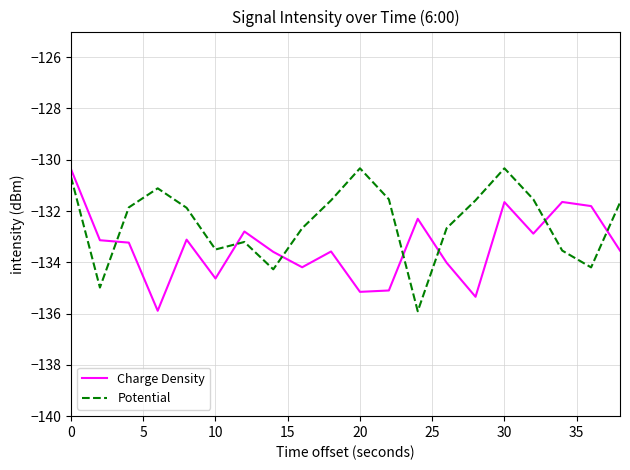

Rank the series by their average value, from lowest to highest.

Charge Density, Potential